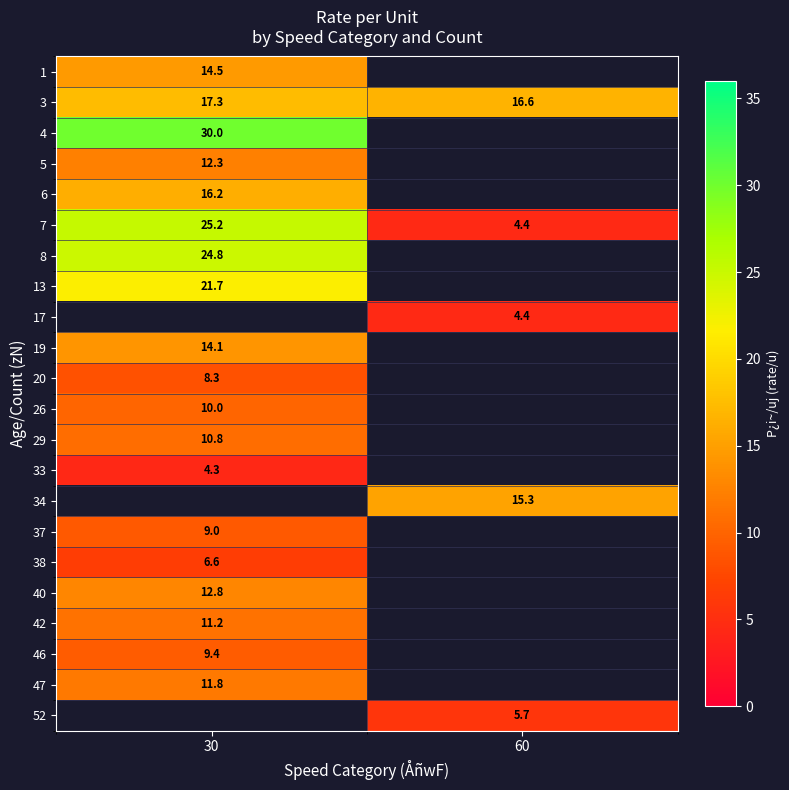

Rank the categories by 3 value from lowest to highest.

60, 30